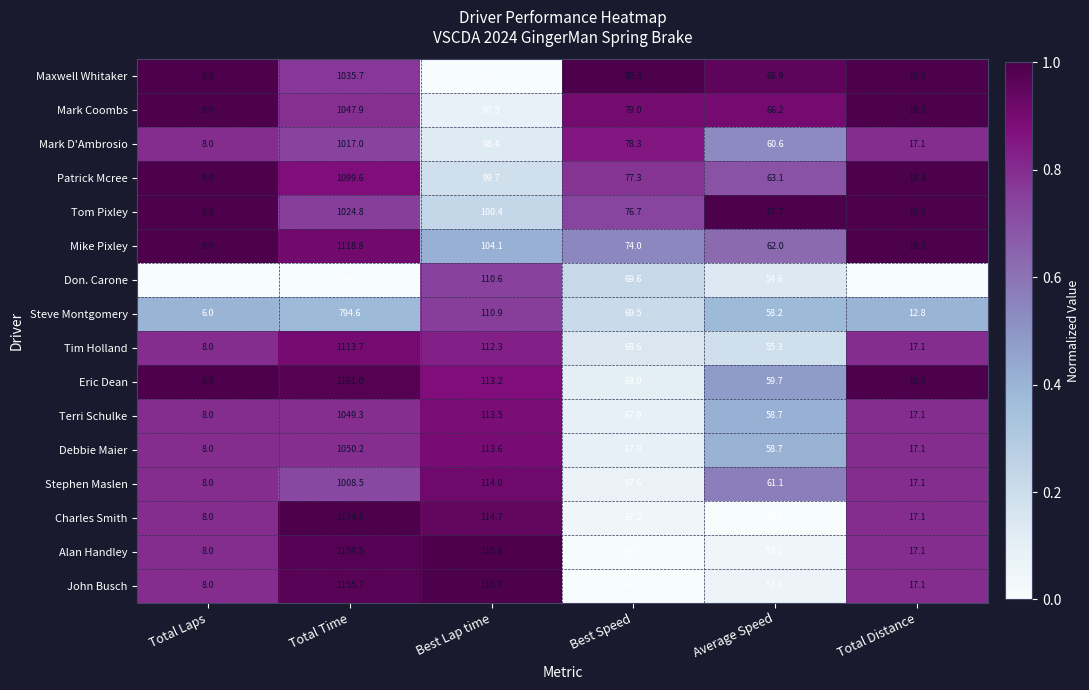

Which series has the widest spread of values?

Charles Smith